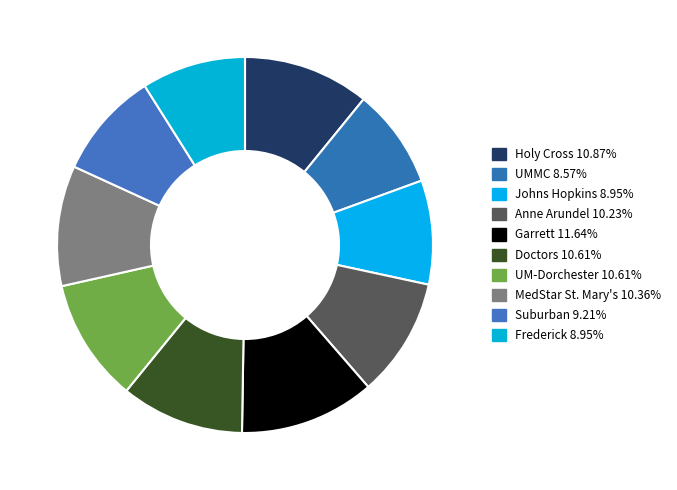

Is there any slice that represents more than half of the pie?

No